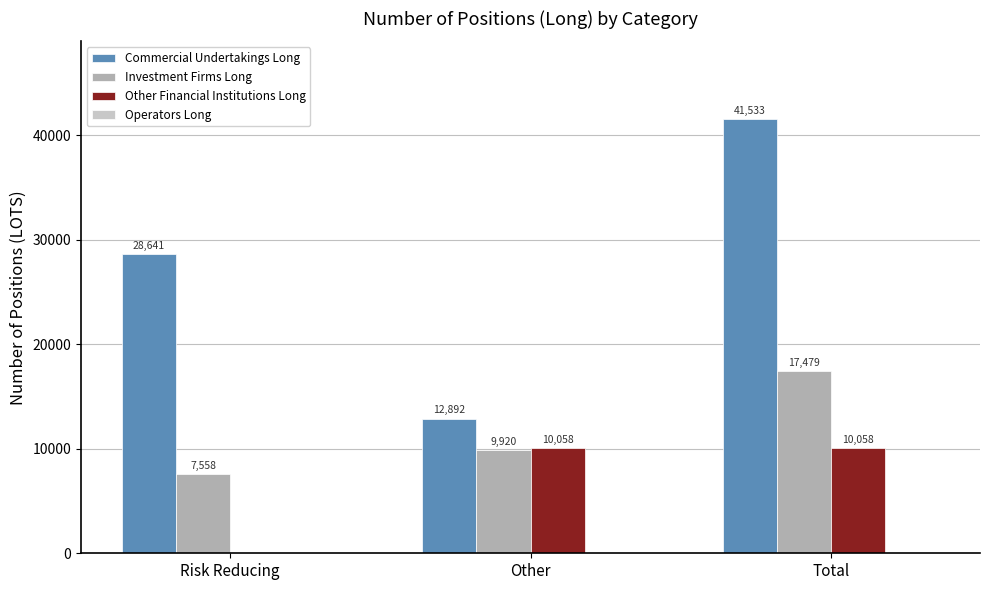

Which series changed the most between Risk Reducing and Other?

Commercial Undertakings Long